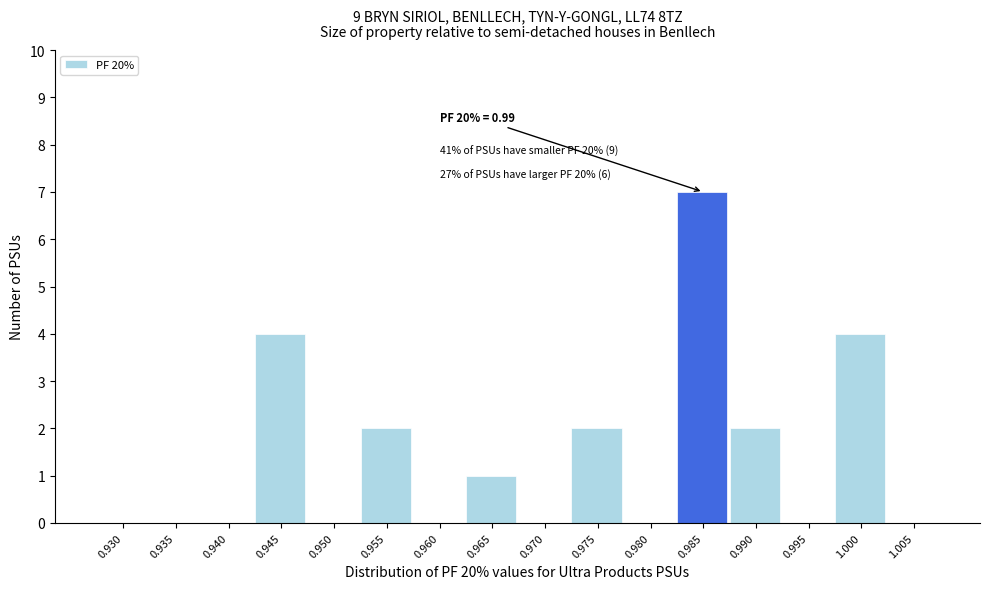

Reading left to right, transcribe all the data shown in this chart.

0.930=0	0.935=0	0.940=0	0.945=4	0.950=0	0.955=2	0.960=0	0.965=1	0.970=0	0.975=2	0.980=0	0.985=7	0.990=2	0.995=0	1.000=4	1.005=0